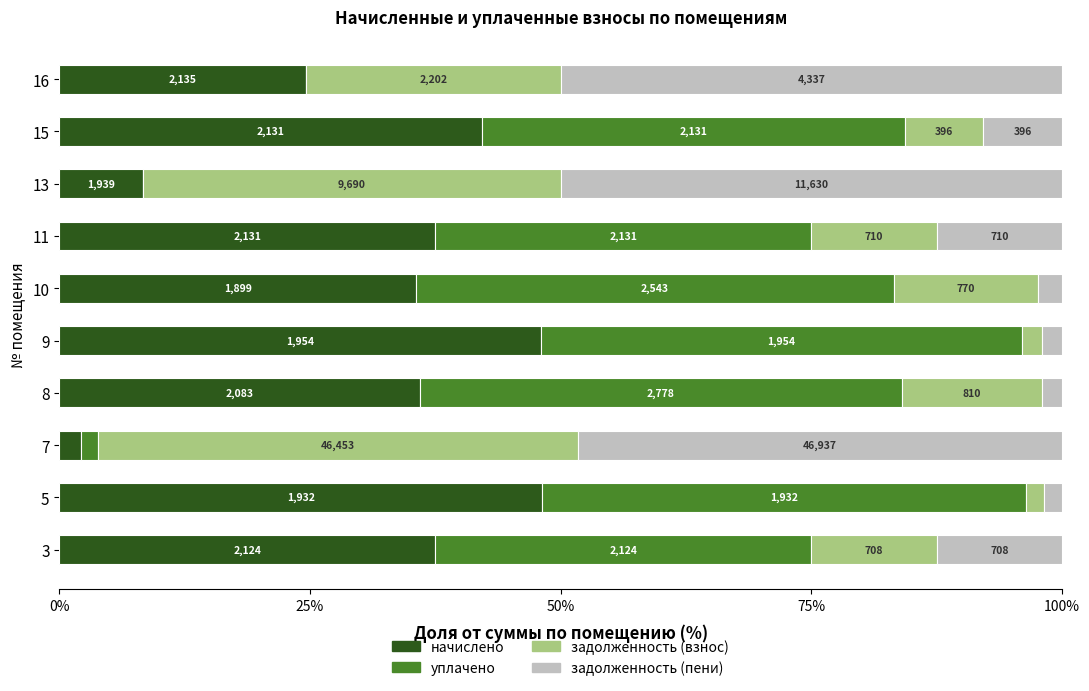

At how many categories does at least one series exceed 25?

10